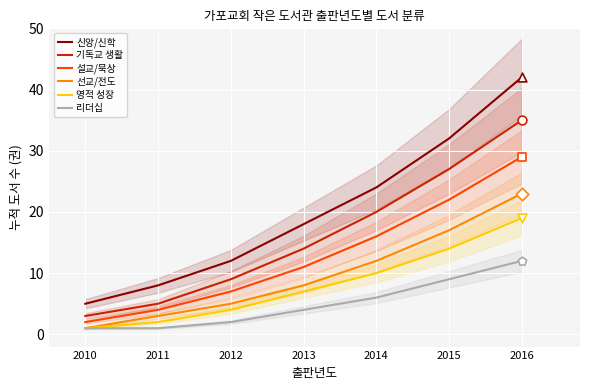

Which series has the largest total across all categories?

신앙/신학